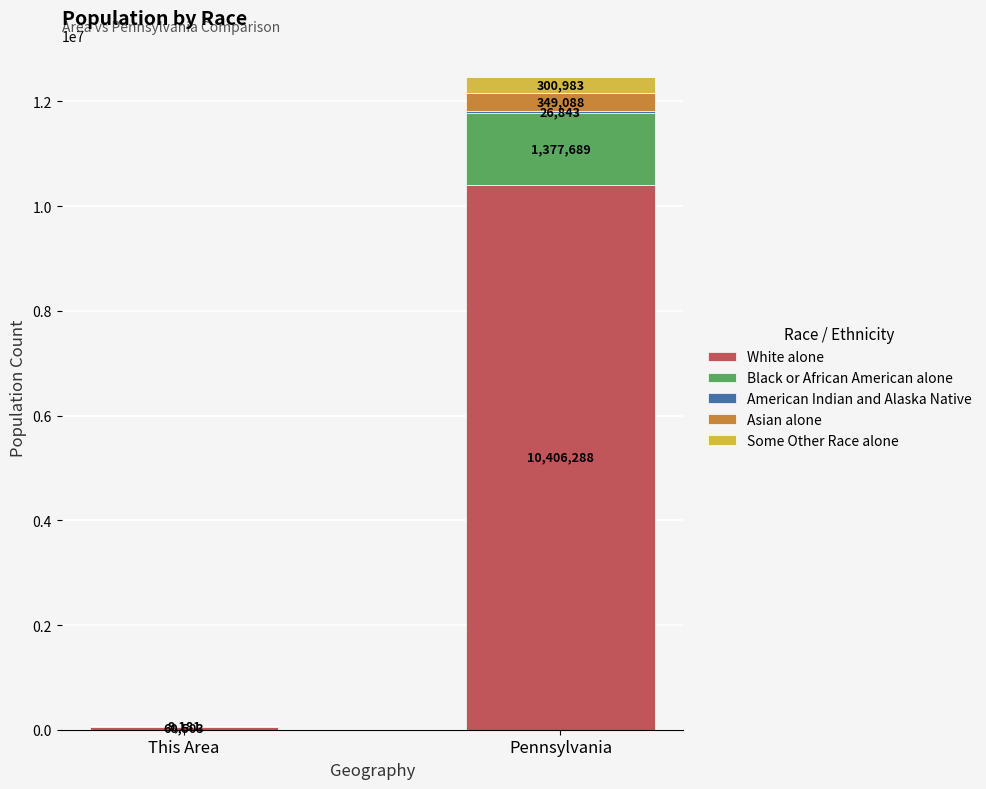

The White alone series shows 10406288 at Pennsylvania. True or false?

True